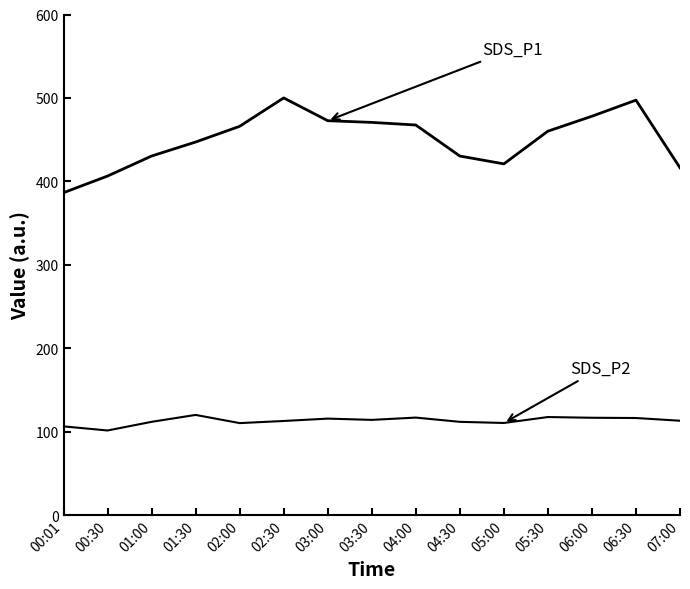

Does the chart display data point markers on the line(s)?

No